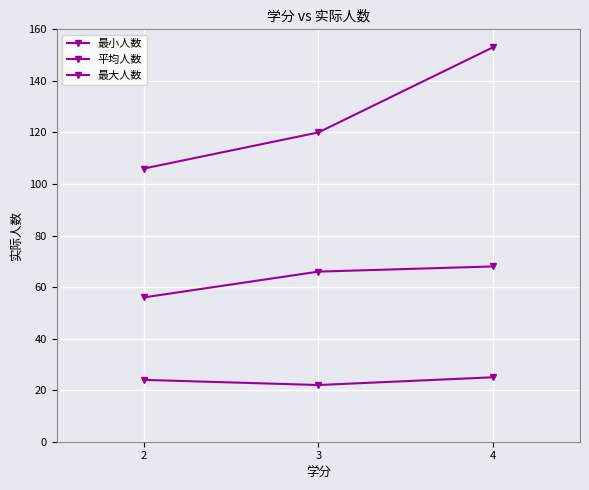

At which label is 最大人数 closest to 129?

3